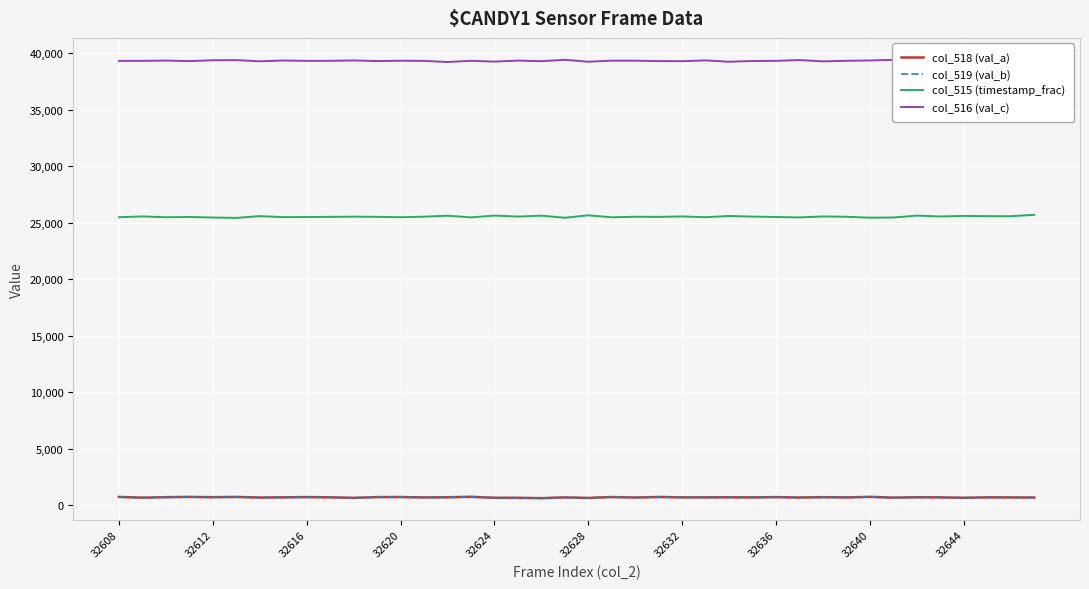

True or false: col_515 (timestamp_frac) and col_518 (val_a) cross at least once.

False